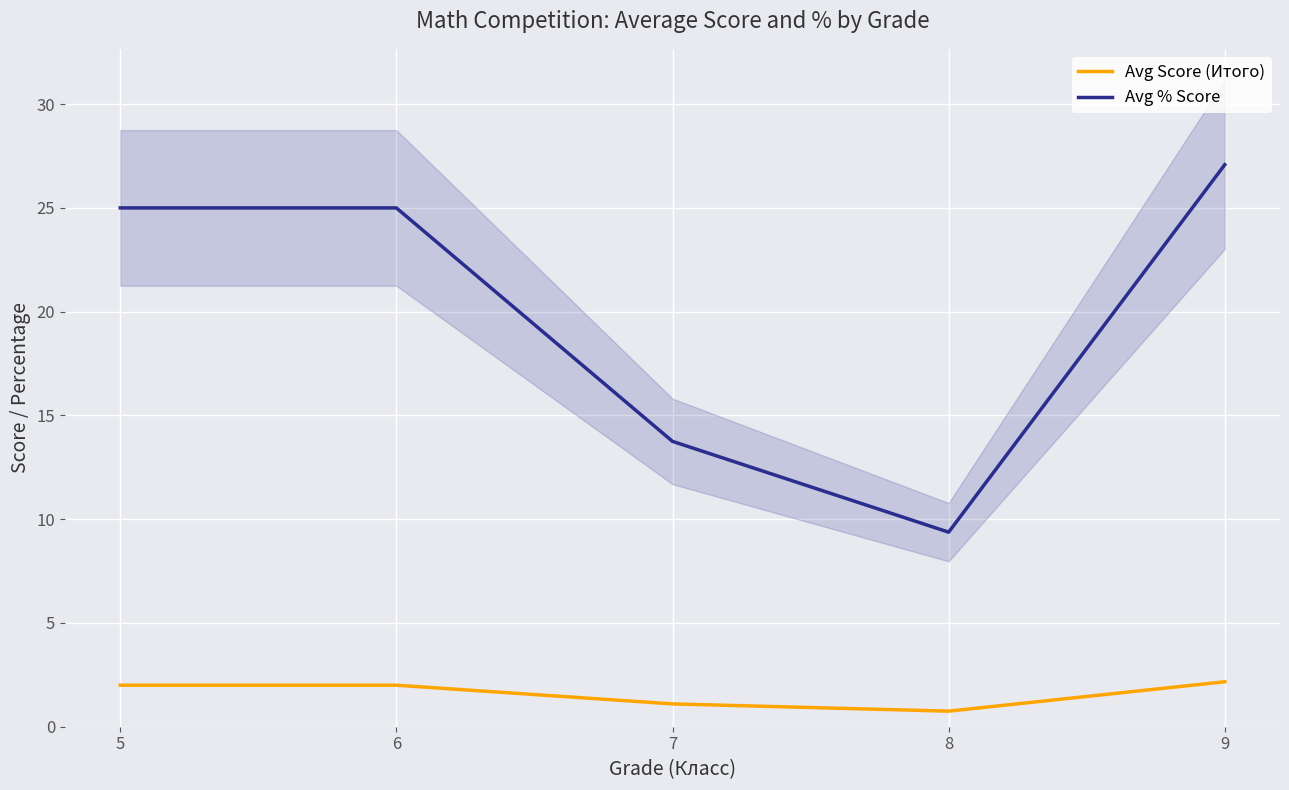

Which series has the largest total across all categories?

Avg % Score